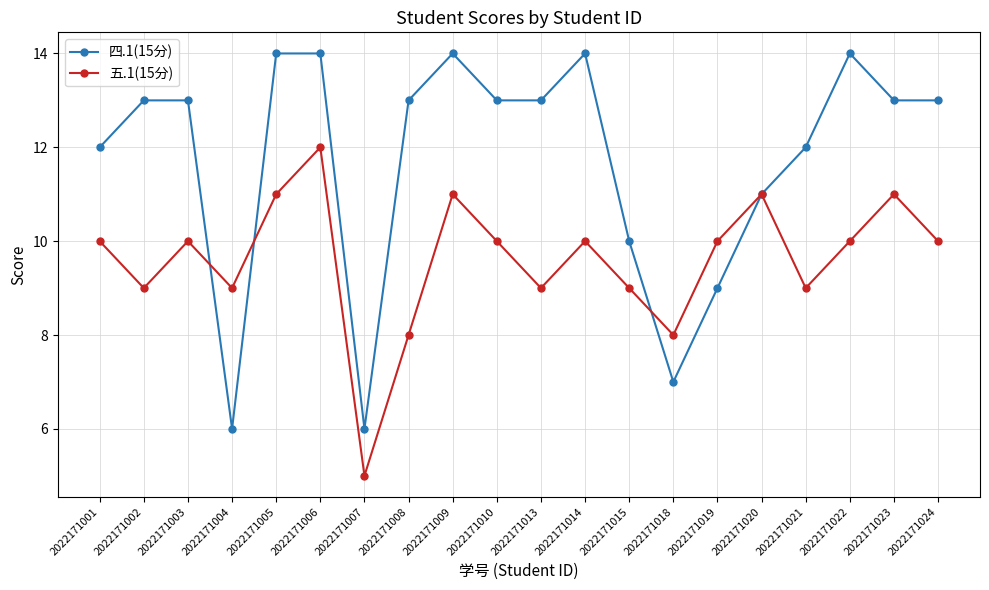

What are all the series names shown in the legend?

四.1(15分), 五.1(15分)